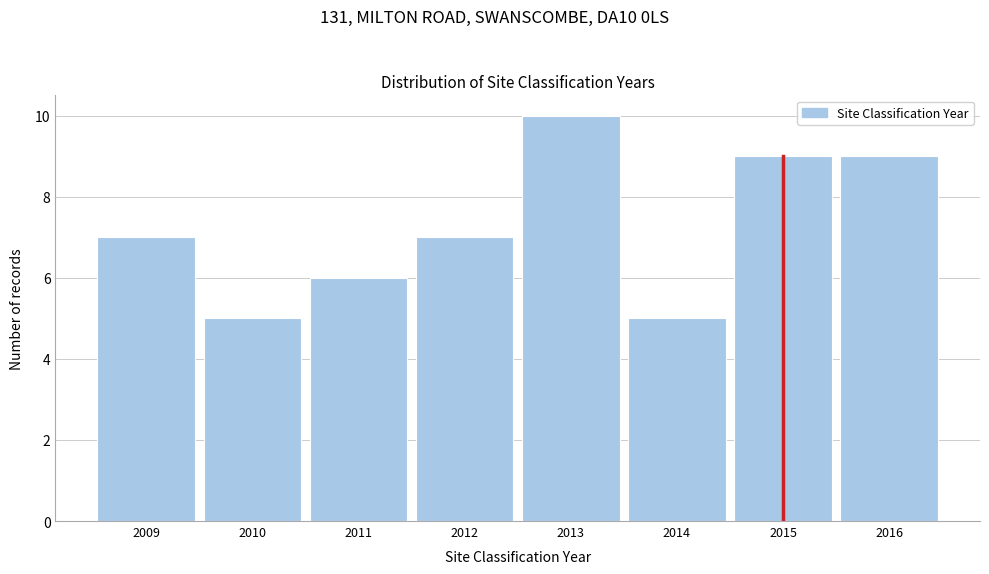

Reading right to left, extract all data points from this chart.

2016=9	2015=9	2014=5	2013=10	2012=7	2011=6	2010=5	2009=7